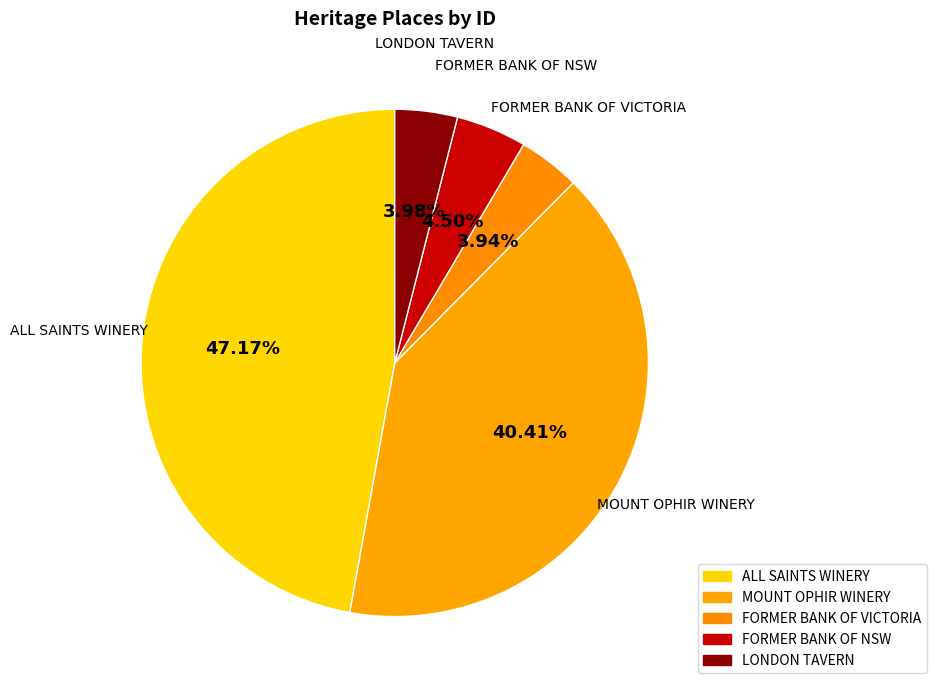

To the nearest percent, what is the difference between the ALL SAINTS WINERY and MOUNT OPHIR WINERY slice percentages?

7%